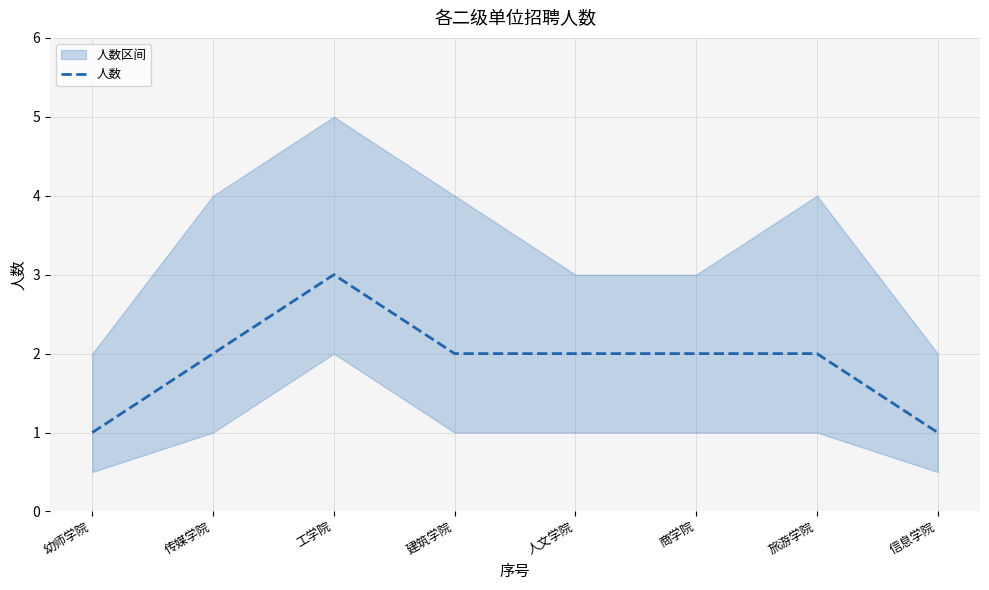

What is the approximate value at 商学院?

2